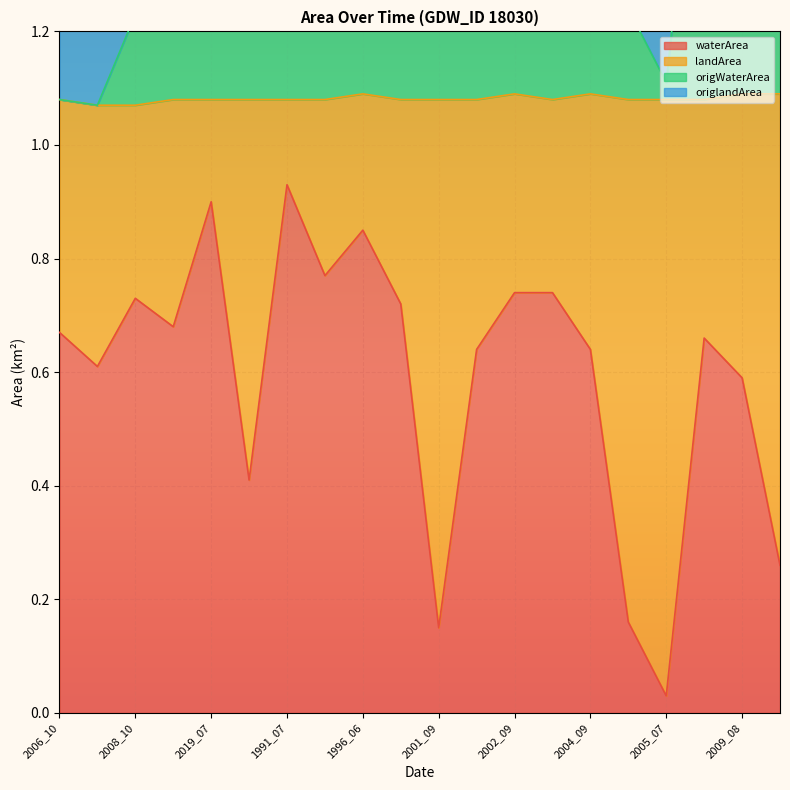

The waterArea series shows 0.0 at 2005_07. True or false?

True